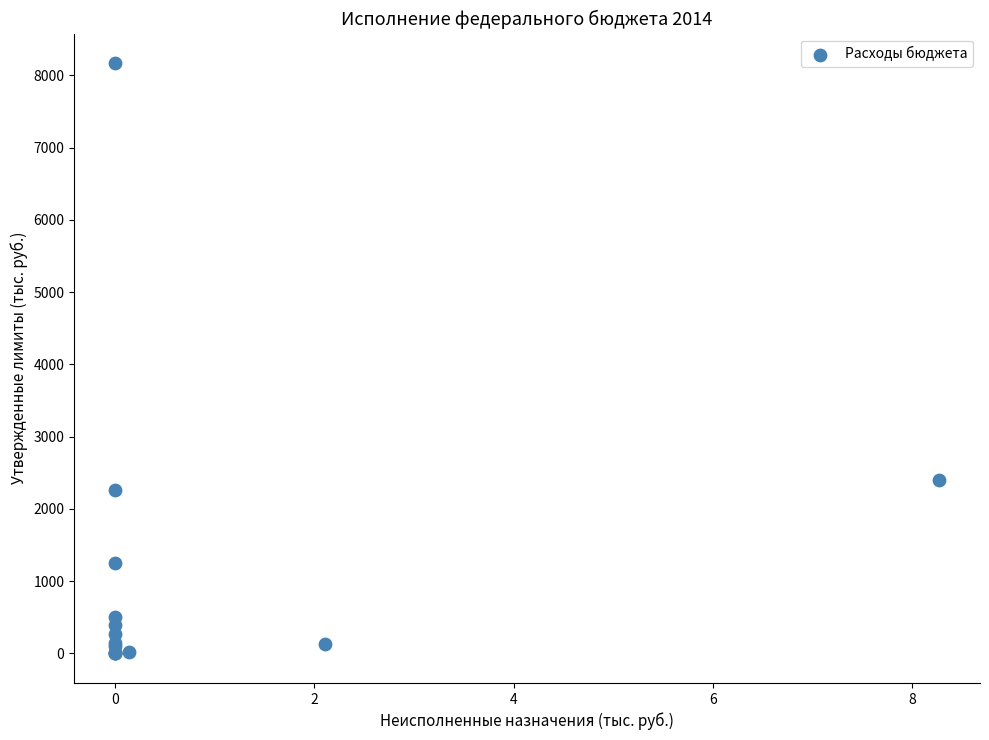

What Y value in the scatter plot is closest to 4085?

2405.6